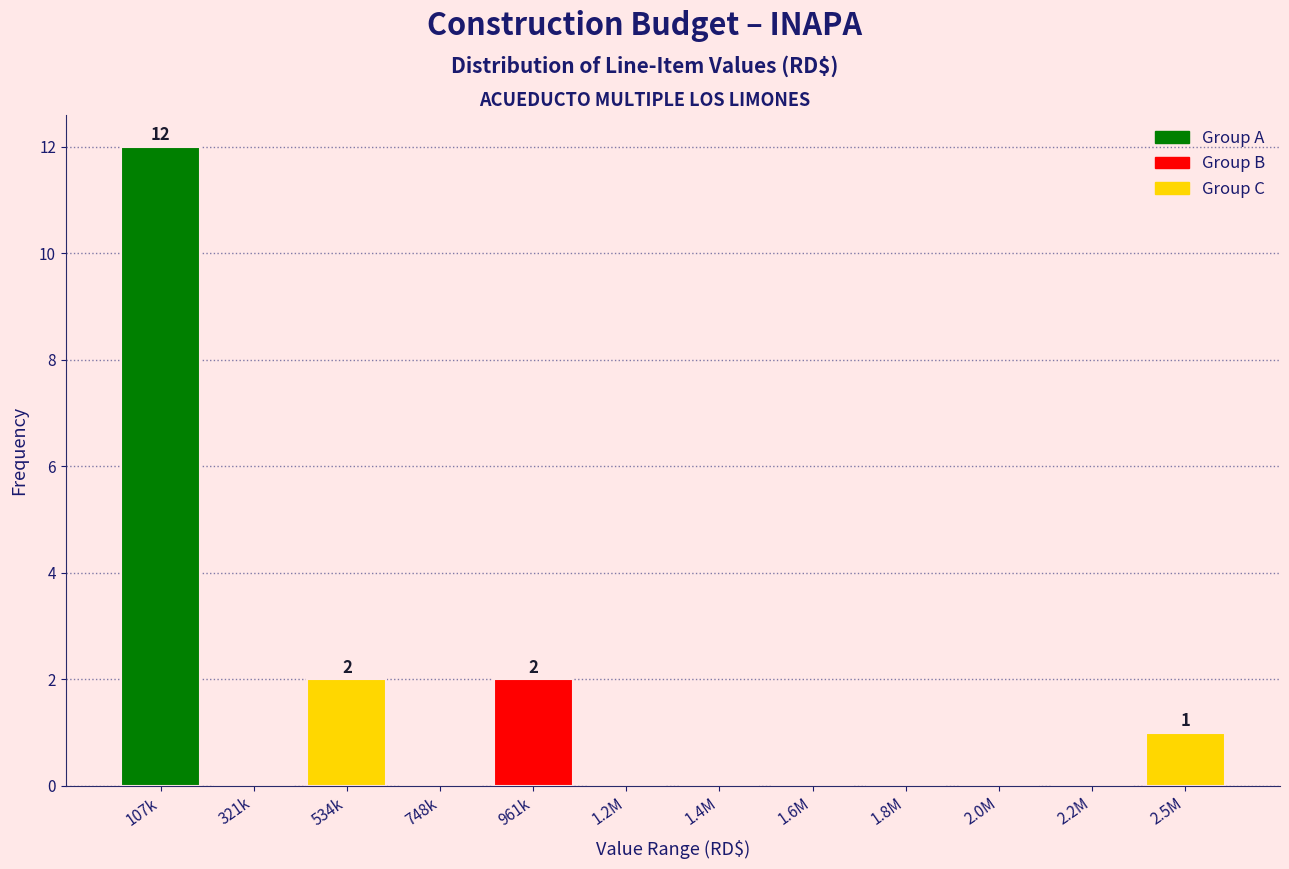

Reading right to left, list all the values displayed in this chart.

2.5M=1	2.2M=0	2.0M=0	1.8M=0	1.6M=0	1.4M=0	1.2M=0	961k=2	748k=0	534k=2	321k=0	107k=12